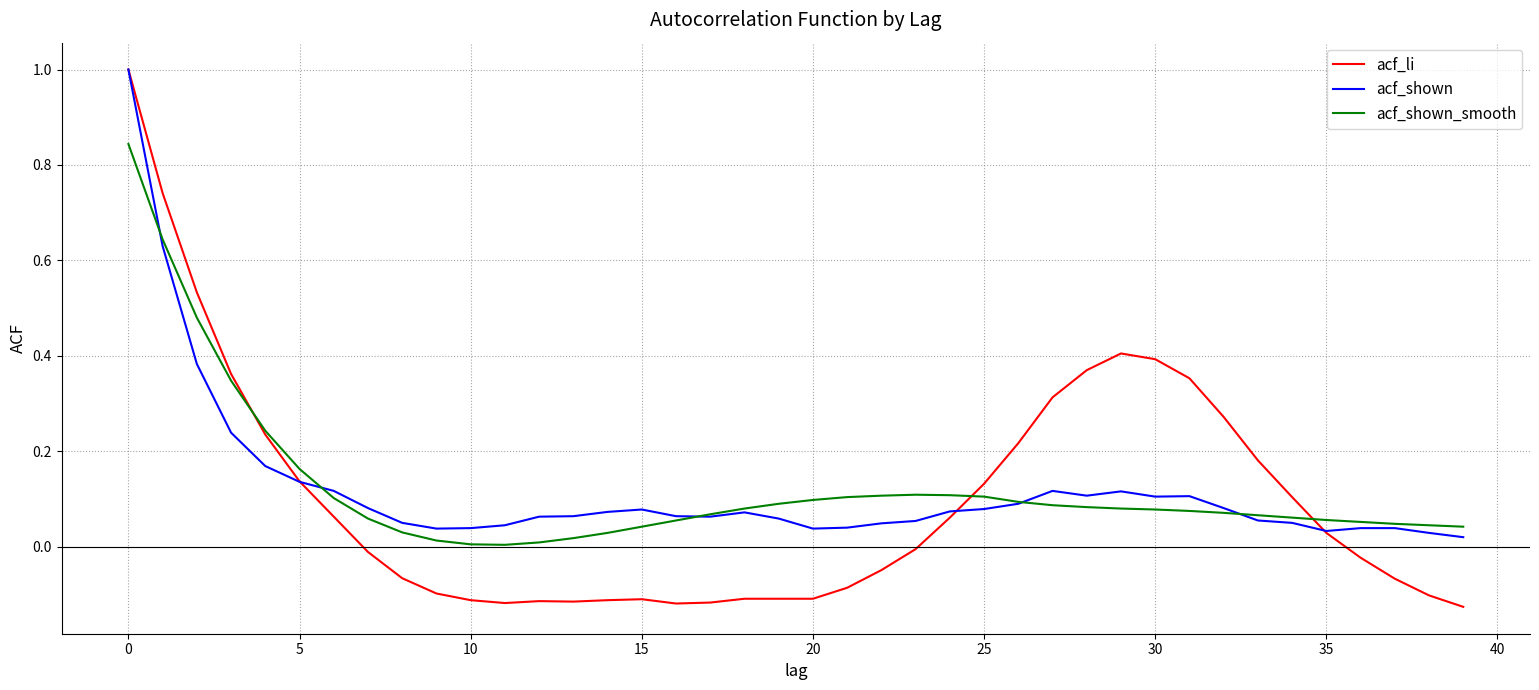

How many positive values does the acf_li series have?

19